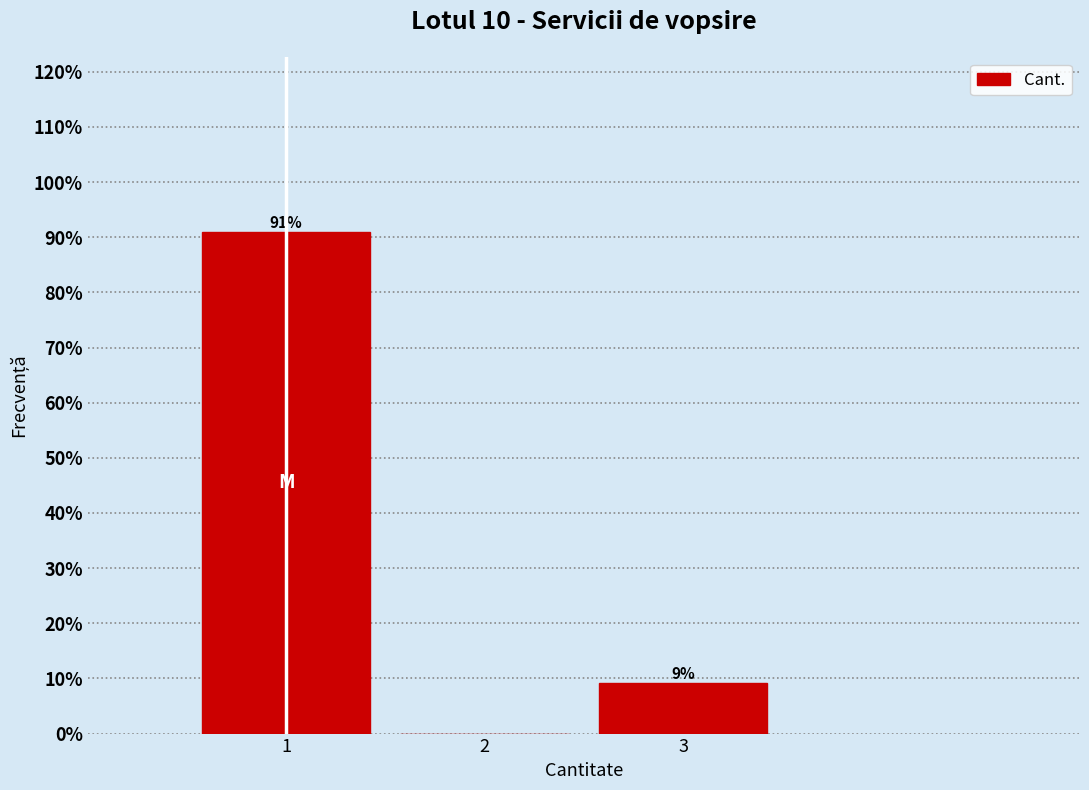

Which range on the x-axis has the tallest bar?

0.5 to 1.5